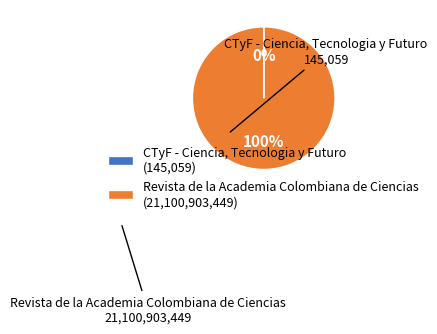

True or false: Revista de la Academia Colombiana de Ciencias accounts for 100% of the total.

True